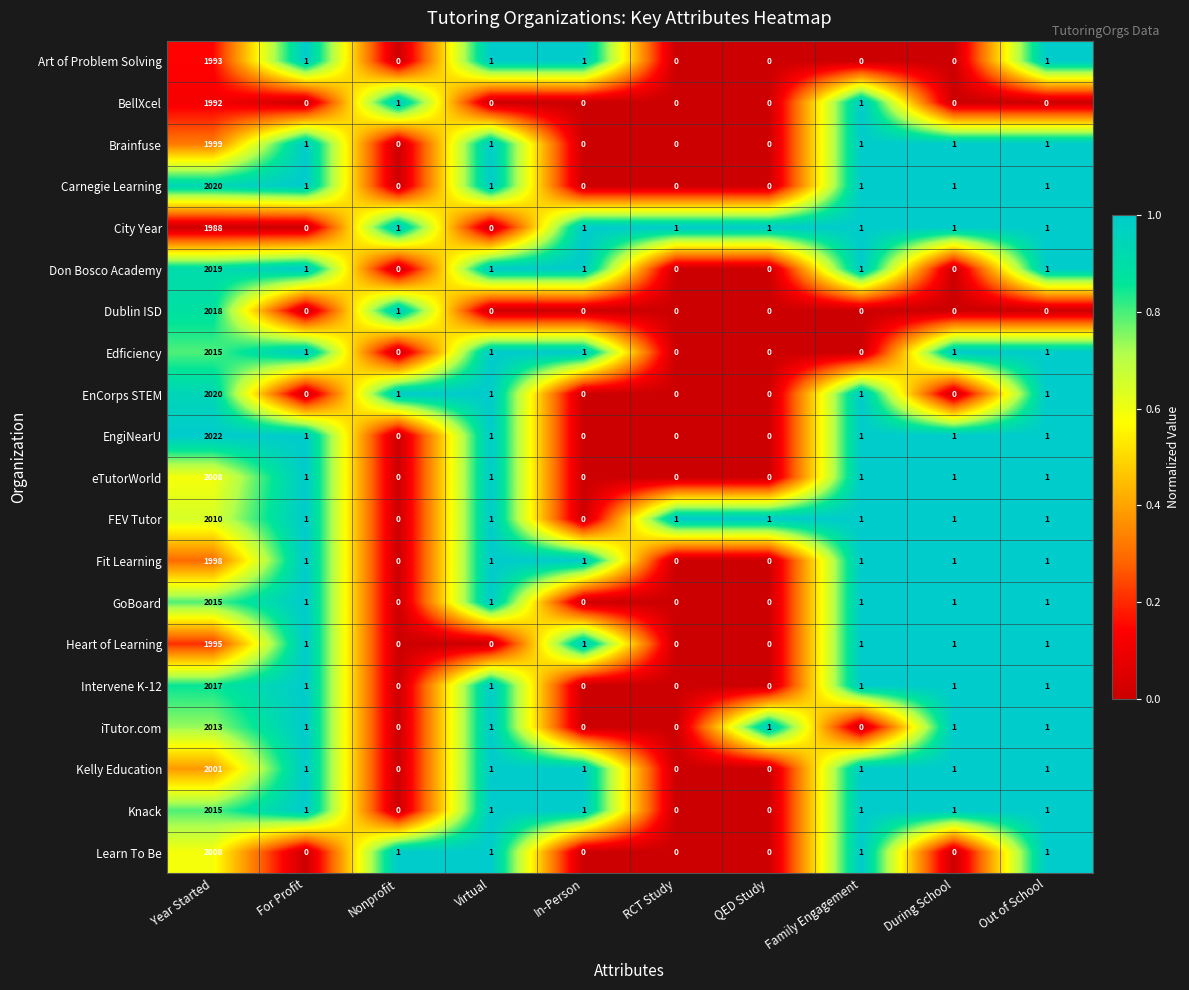

Is the value of Carnegie Learning at Nonprofit greater than the value of EngiNearU at For Profit?

No